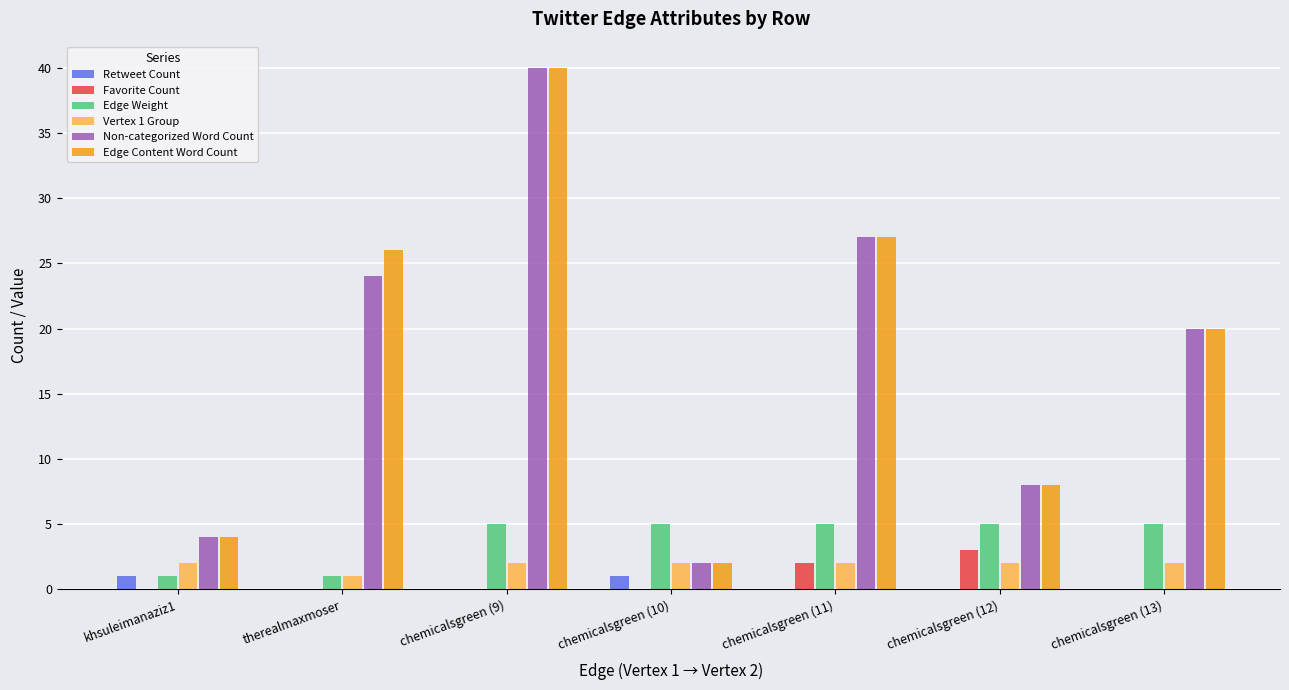

What is the greatest value displayed?

40